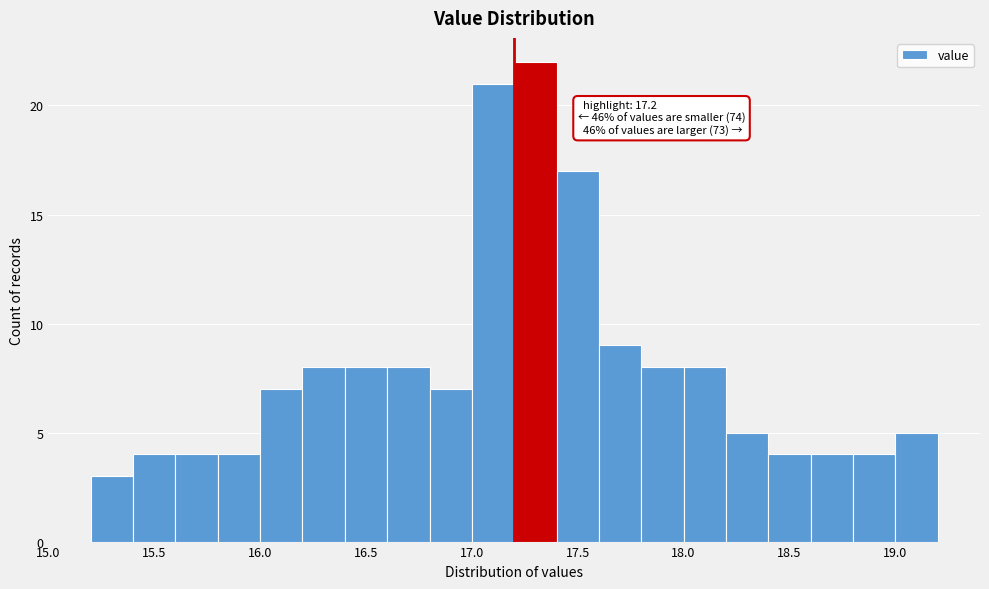

Over which range of the x-axis is the bar tallest?

17.2 to 17.4